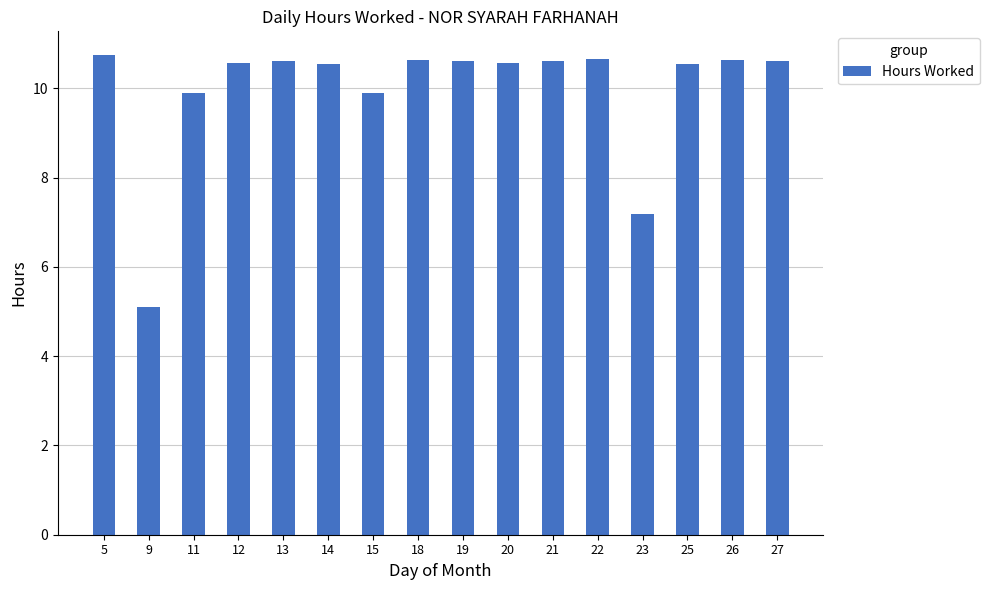

What is the greatest value displayed?

10.7